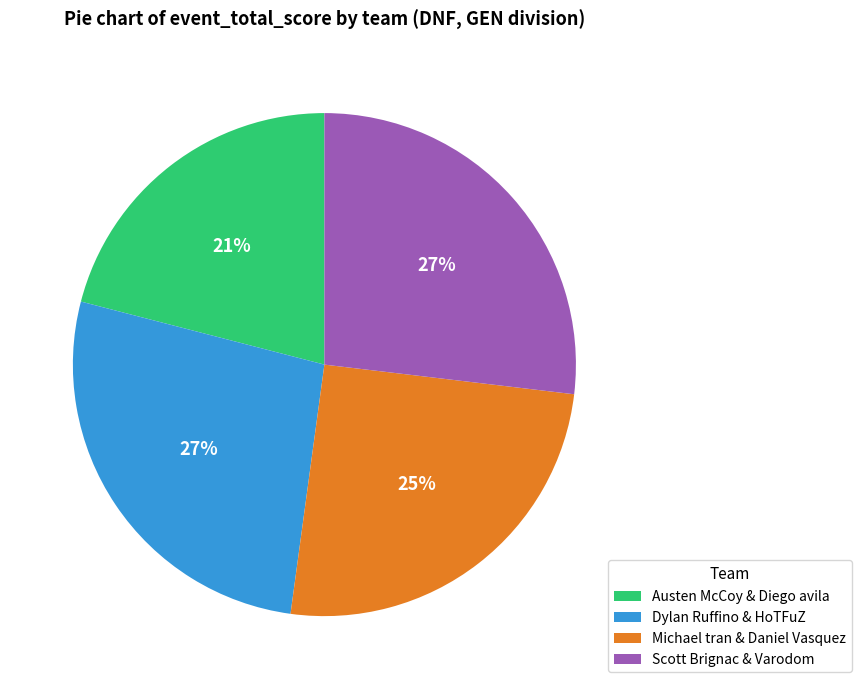

What is the ratio of the value at Michael tran & Daniel Vasquez to the value at Dylan Ruffino & HoTFuZ?

0.9